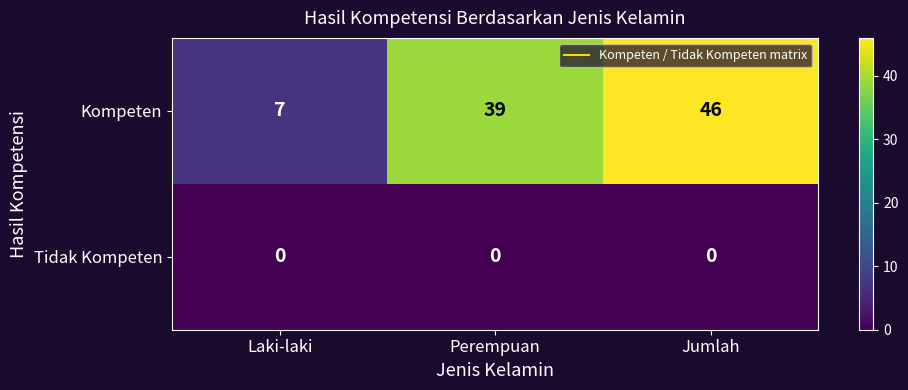

Reading right to left, what are all the values shown in this chart?

Kompeten: 46	39	7
Tidak Kompeten: 0	0	0